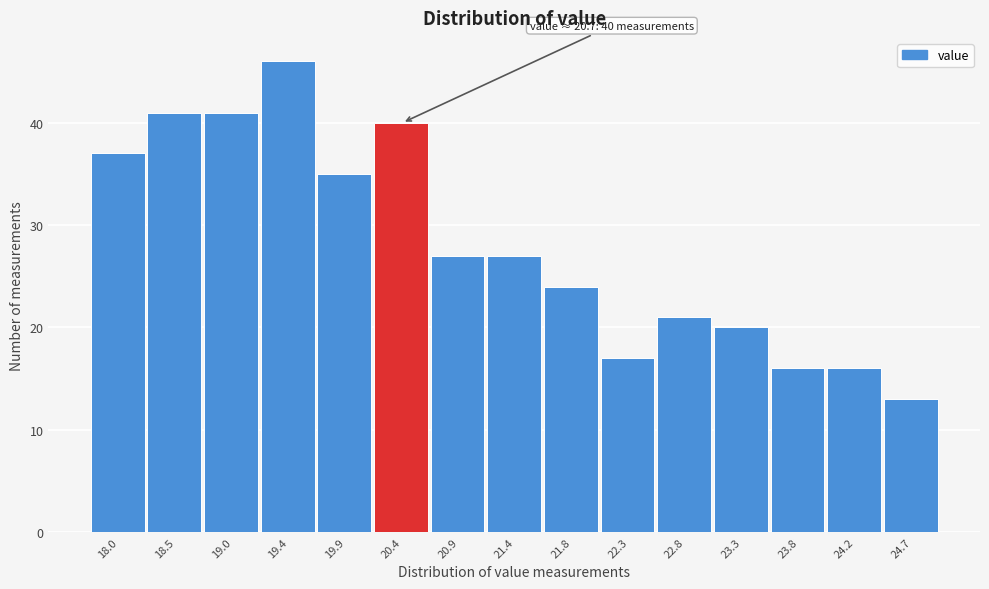

Reading right to left, what are all the values shown in this chart?

24.7=13	24.2=16	23.8=16	23.3=20	22.8=21	22.3=17	21.8=24	21.4=27	20.9=27	20.4=40	19.9=35	19.4=46	19.0=41	18.5=41	18.0=37